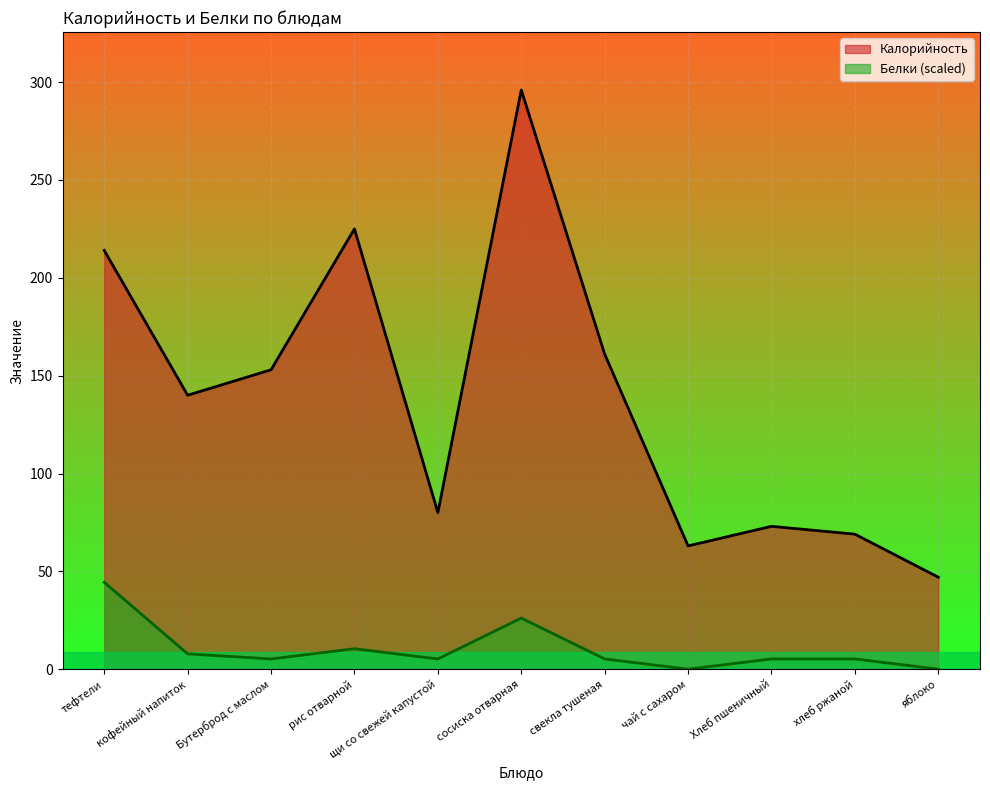

Which category has the highest value in the Белки series?

тефтели